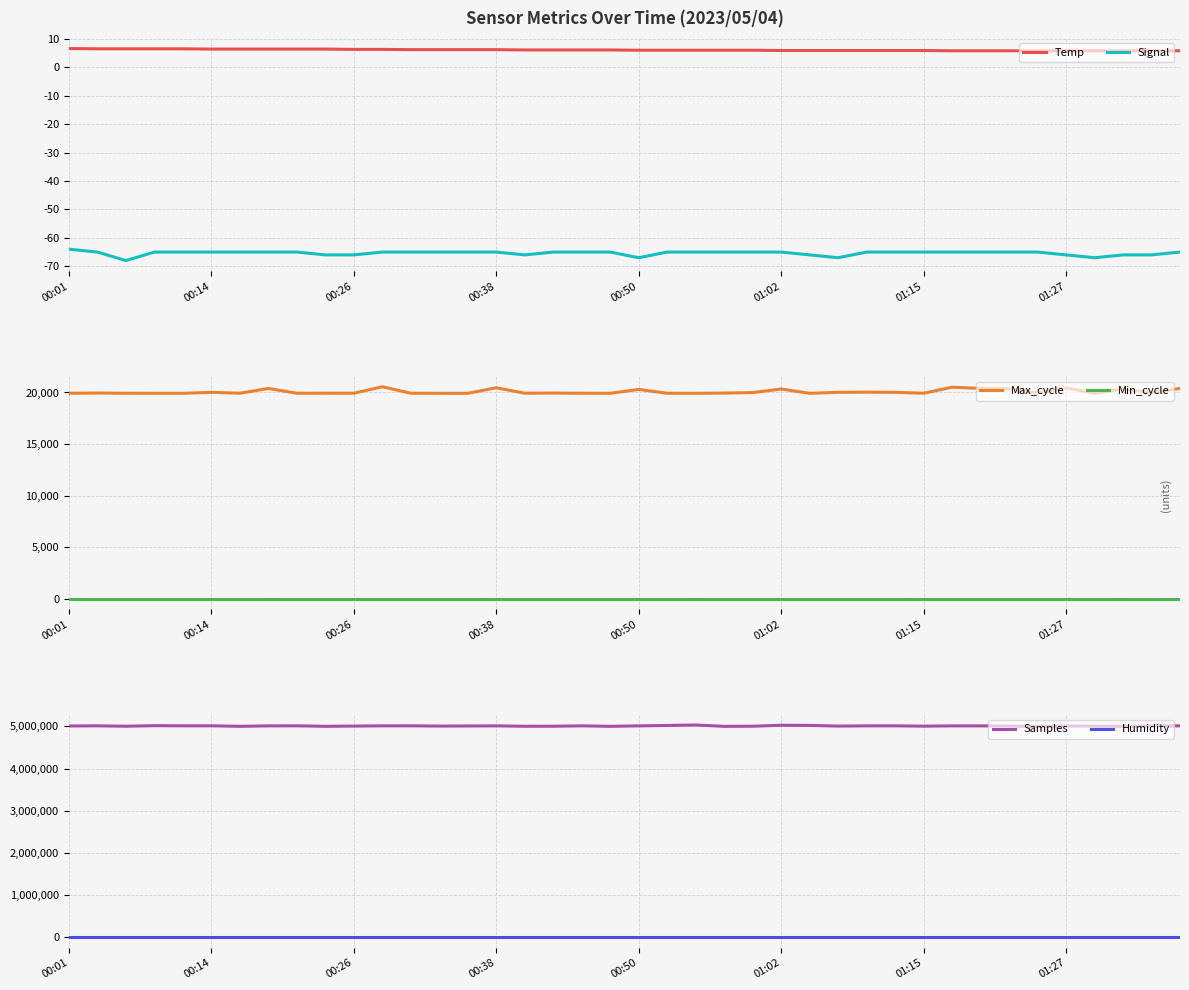

What is the difference between the highest and lowest values at 13?

5009151.0